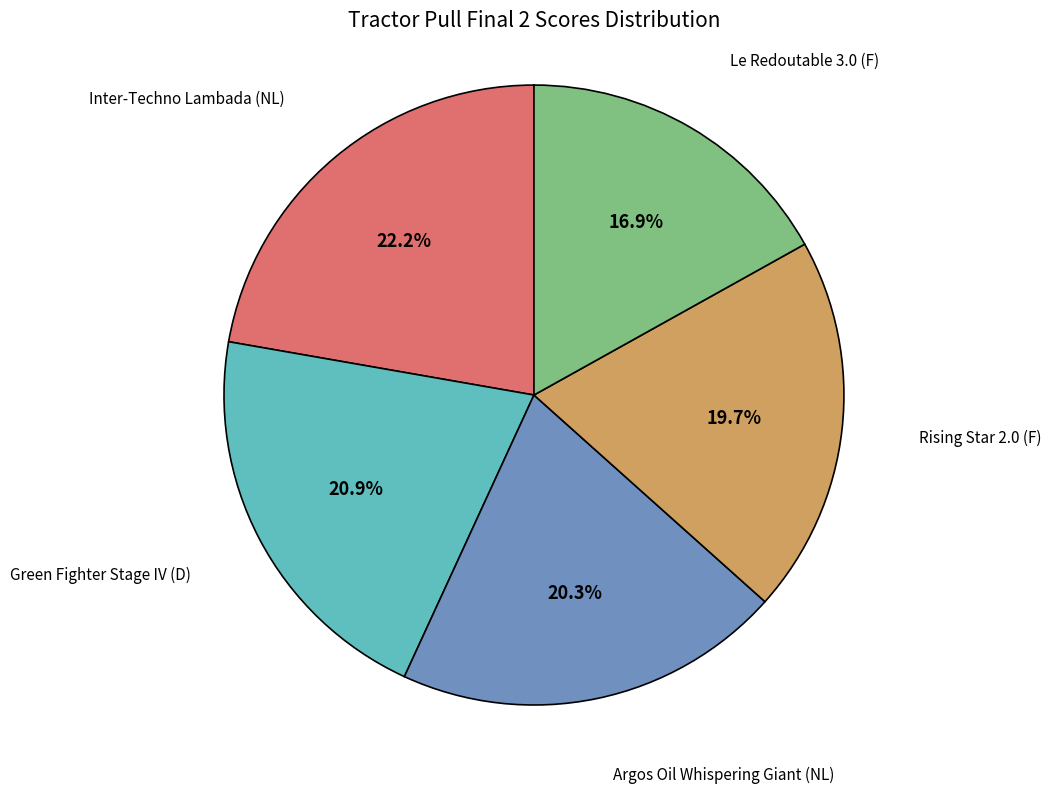

Does any single category account for the majority?

No